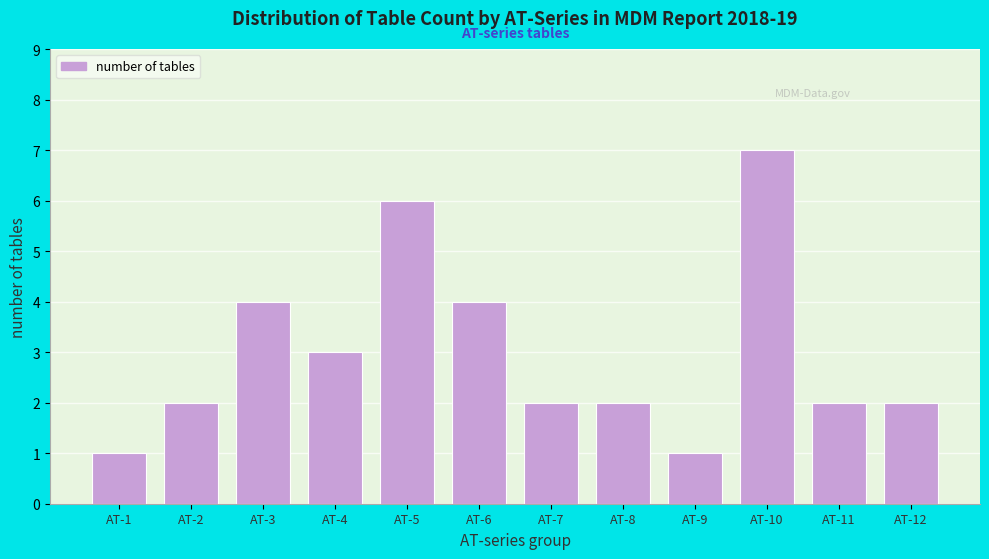

Reading left to right, extract all data points from this chart.

1	2	4	3	6	4	2	2	1	7	2	2